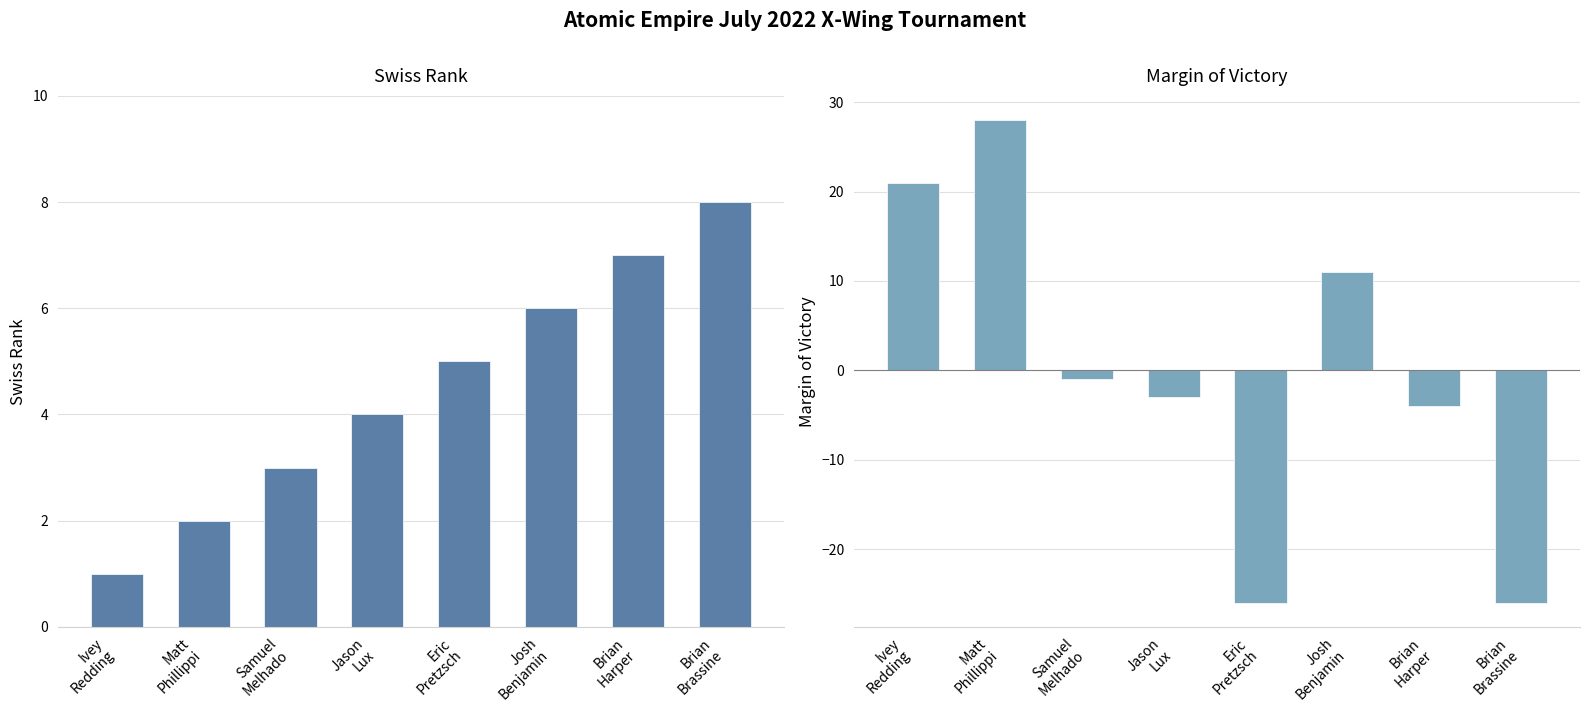

How many bars are there in each group?

2